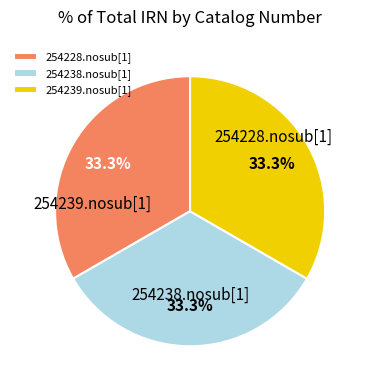

The 254228.nosub[1] slice represents 33% of the pie. True or false?

True